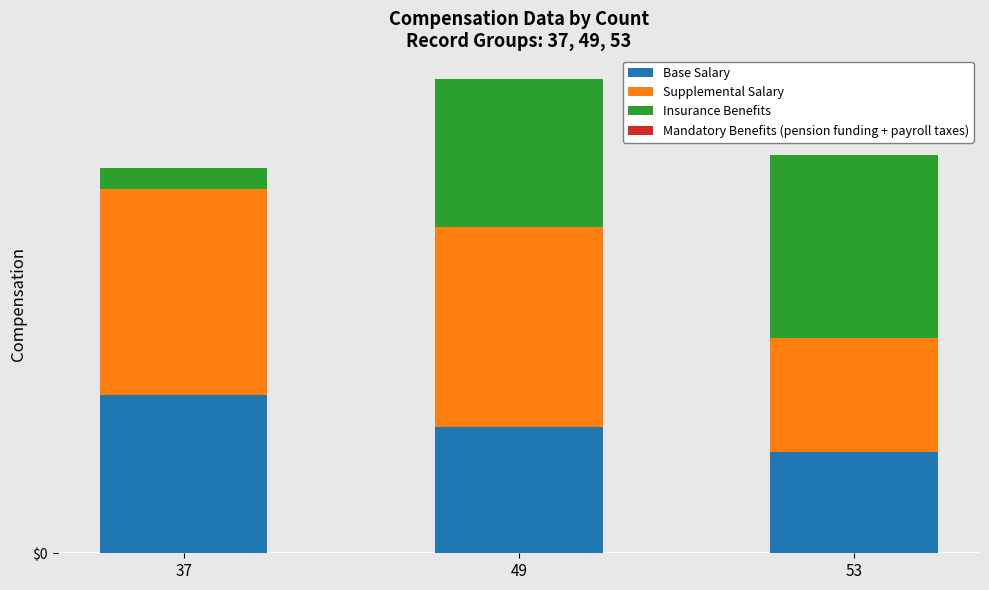

Are the bars horizontal?

No